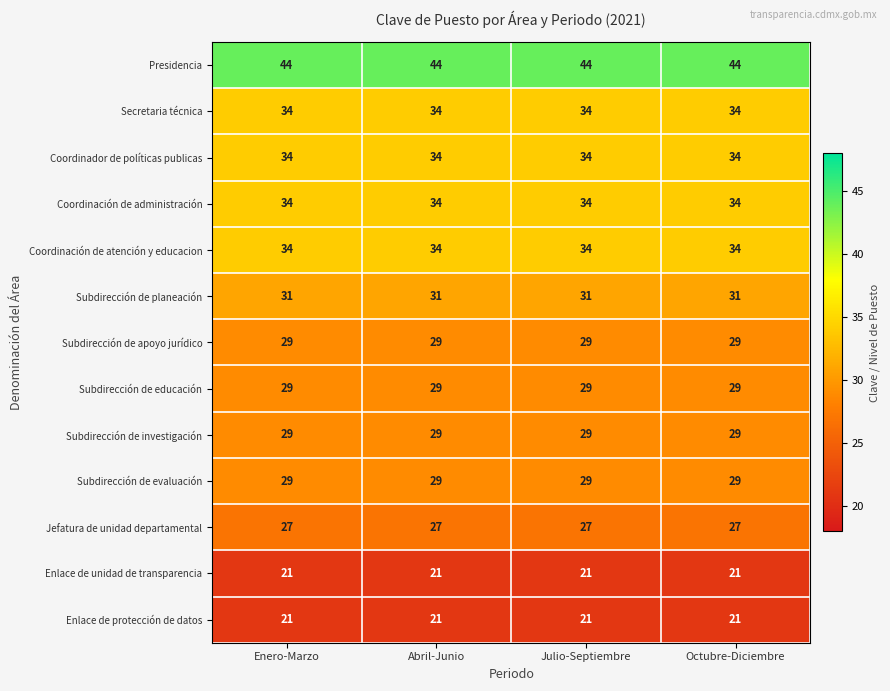

Read the Coordinación de atención y educacion value at Abril-Junio.

34